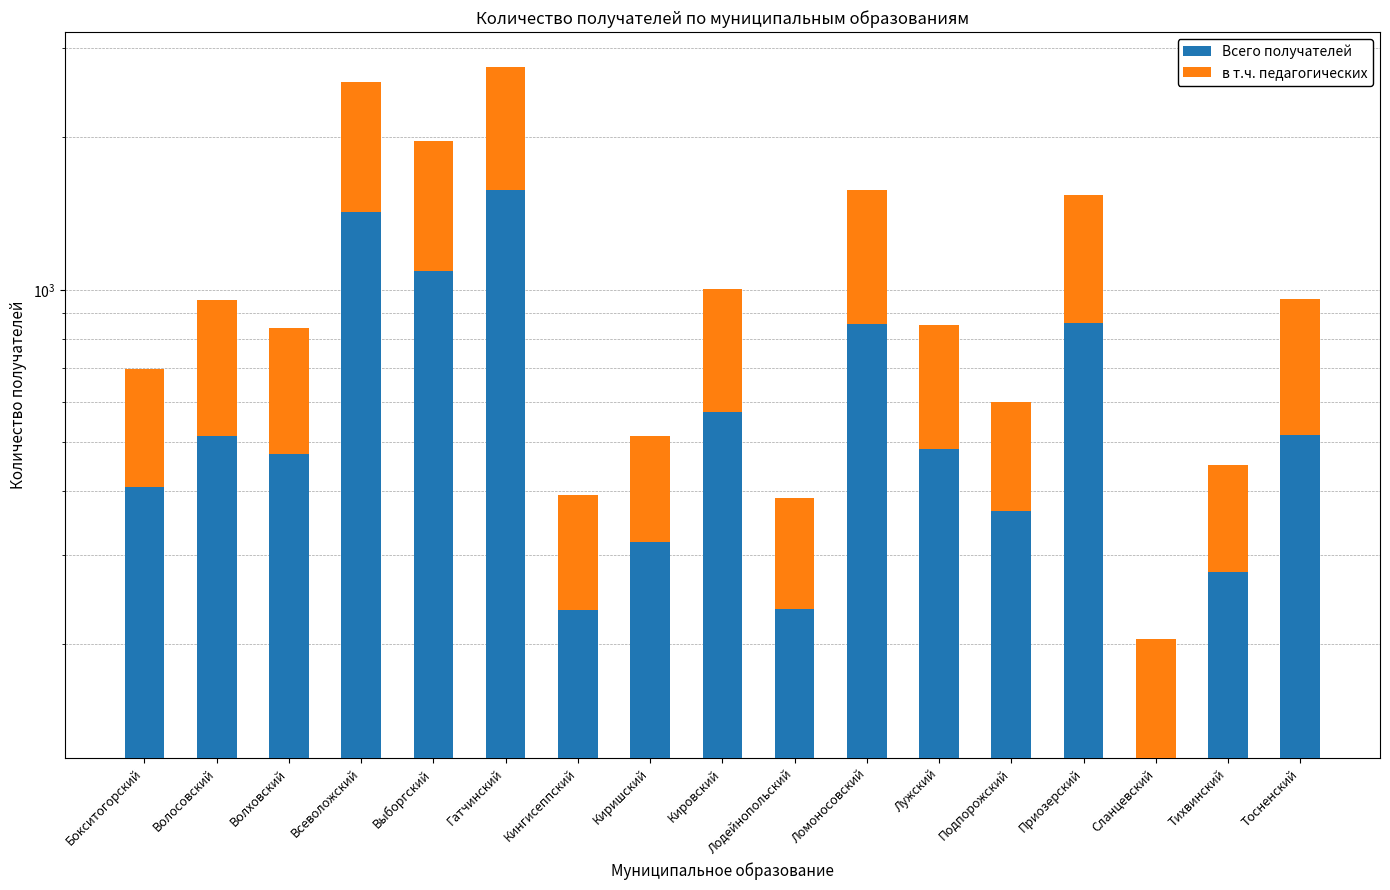

Which series has the largest total across all categories?

Всего получателей